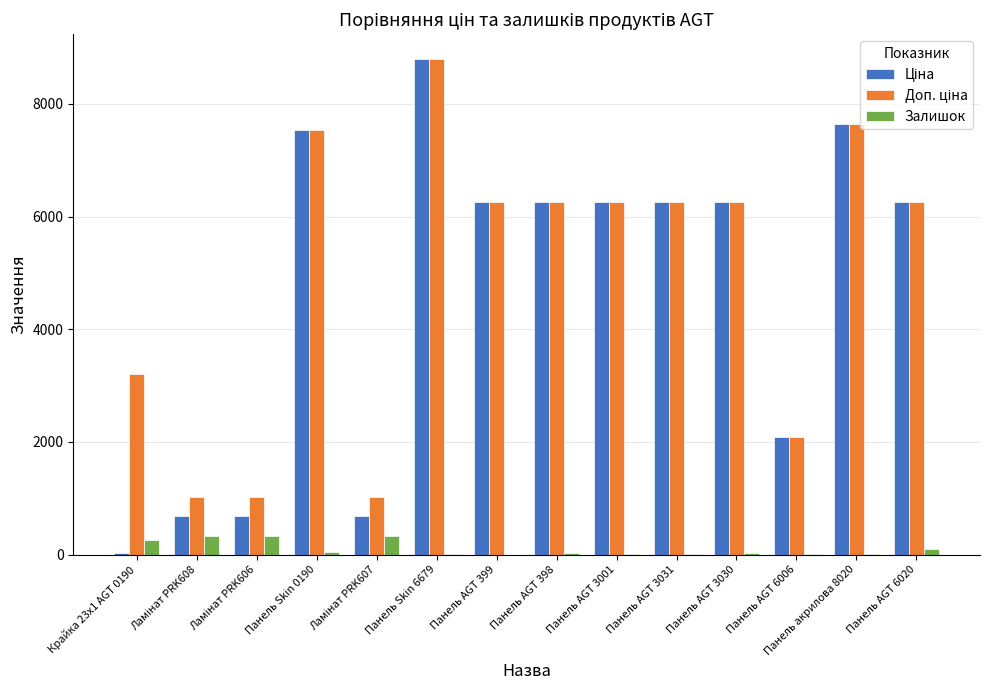

What is the maximum value shown in the chart?

8797.6